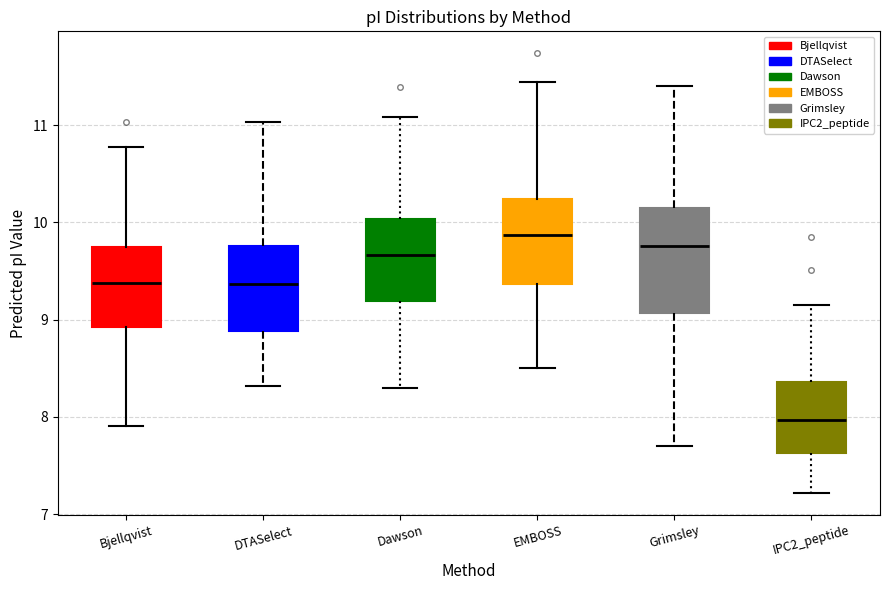

Which box's median line is the highest?

EMBOSS